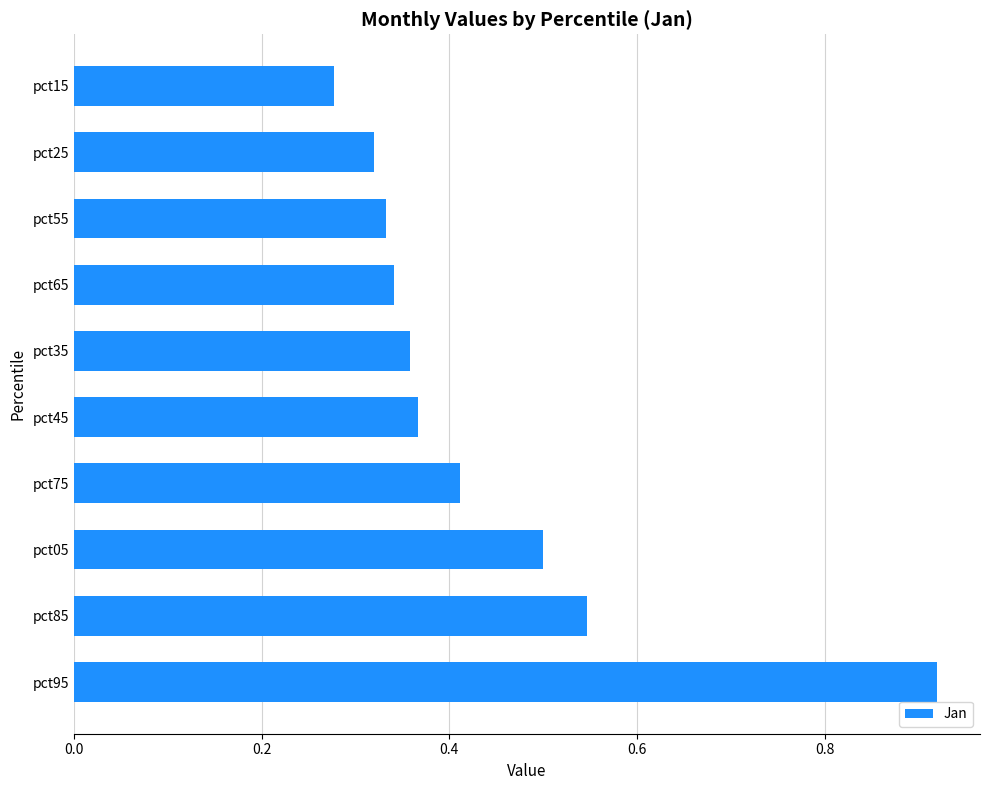

Which category has the lowest value across all series?

pct15